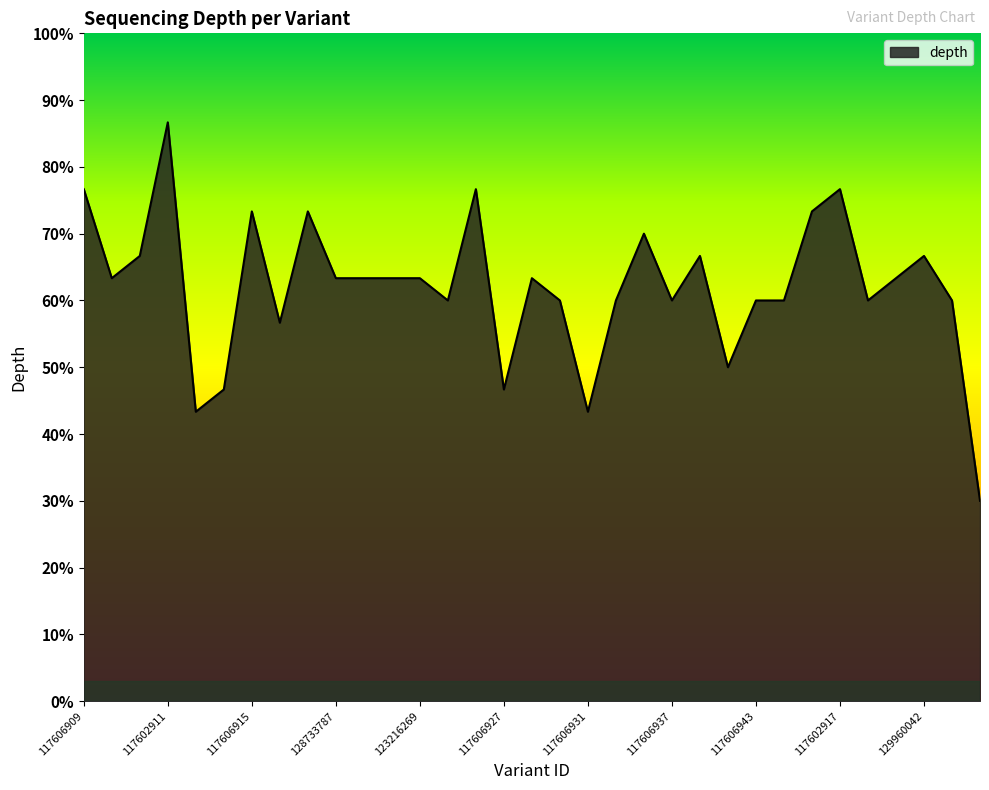

How many lines are shown in the chart?

1